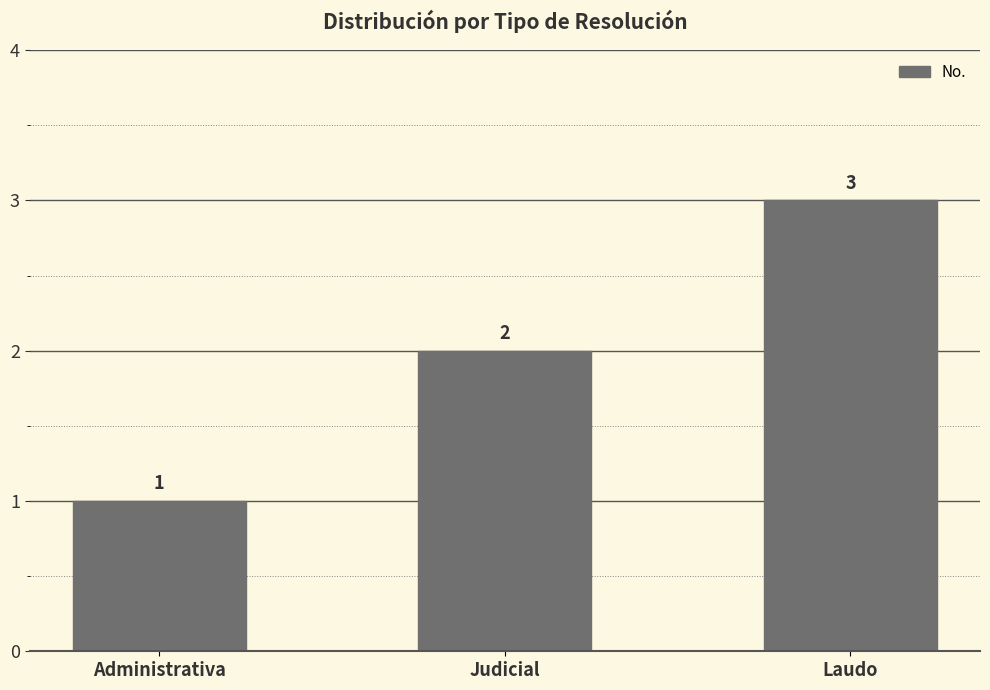

List the labels in order of value, smallest first.

Administrativa, Judicial, Laudo